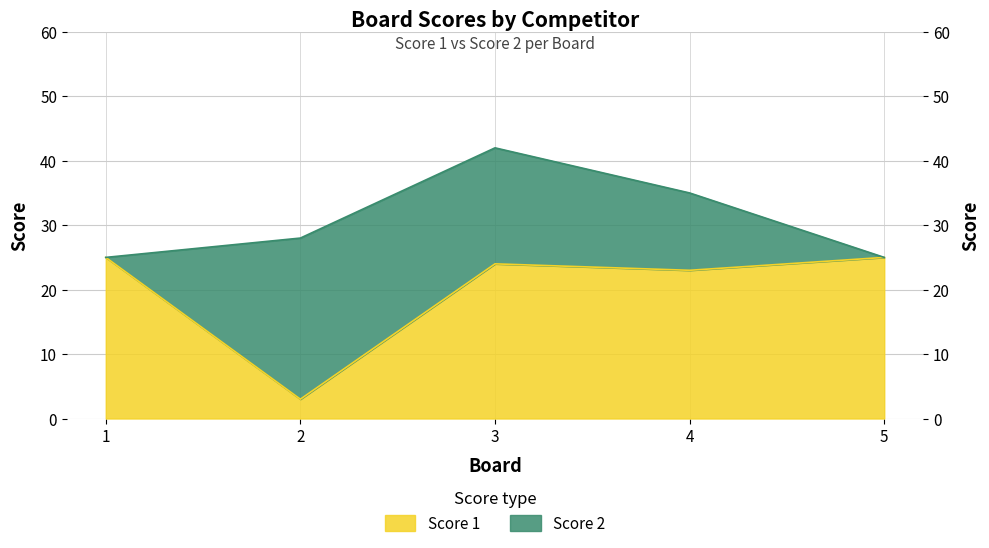

What is the smallest value displayed?

3